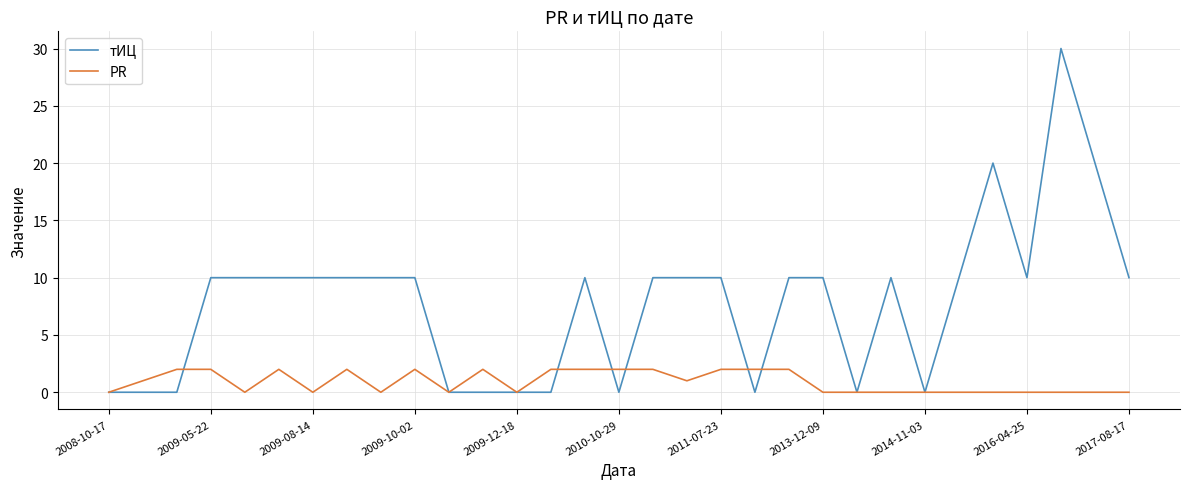

Which series has the widest spread of values?

тИЦ